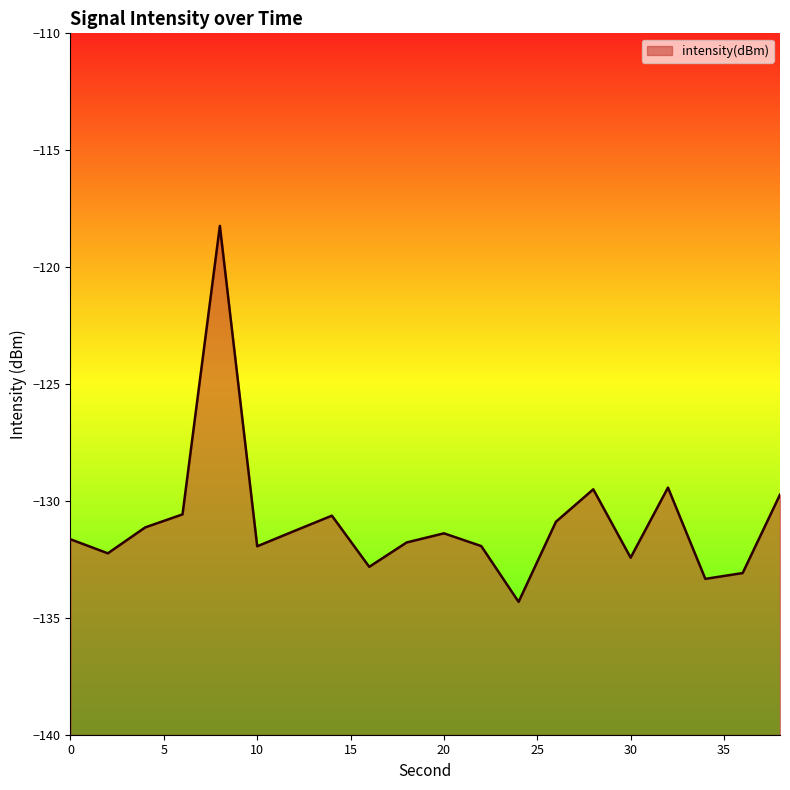

At which category does the data reach its first local peak?

8